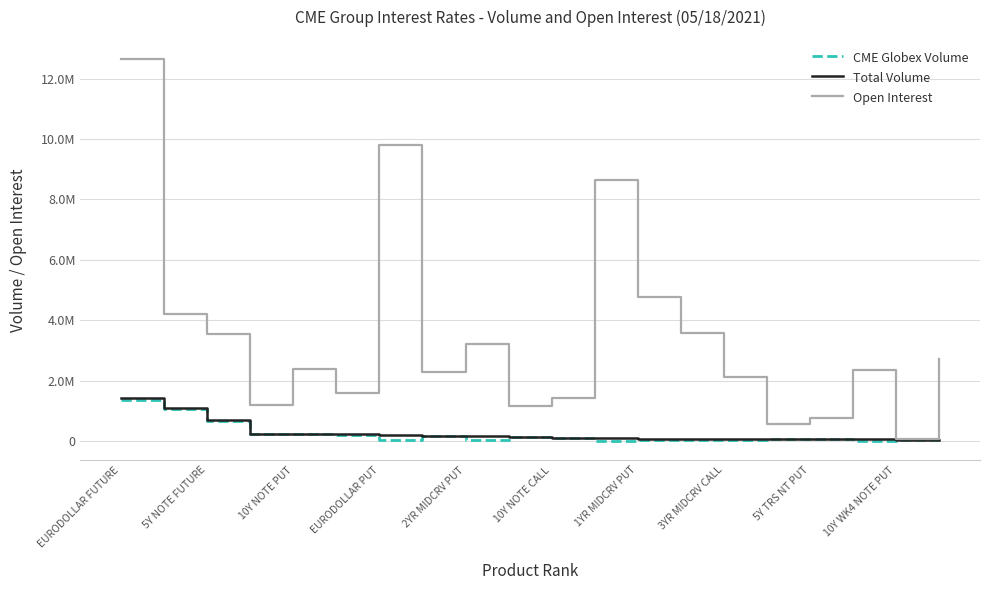

What are all the series names shown in the legend?

CME Globex Volume, Total Volume, Open Interest